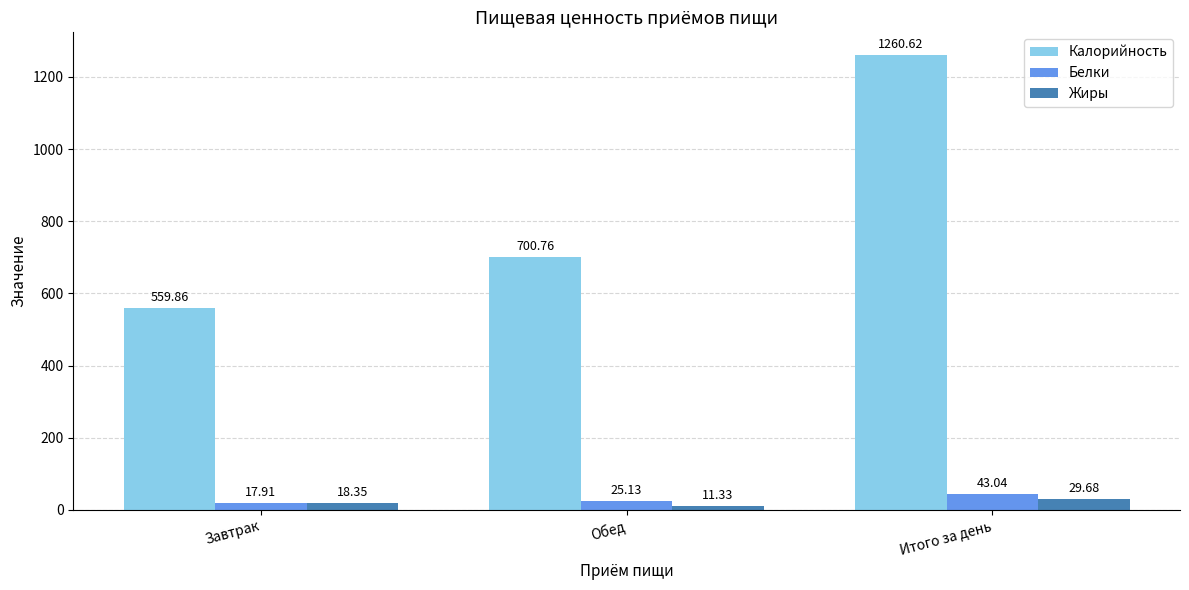

Where is Калорийность nearest to the value 910?

Обед